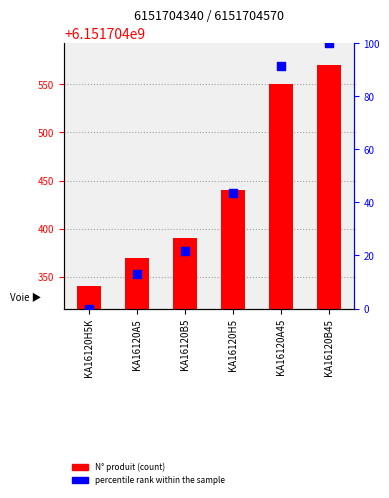

Which series has the widest spread of Y values?

N° produit